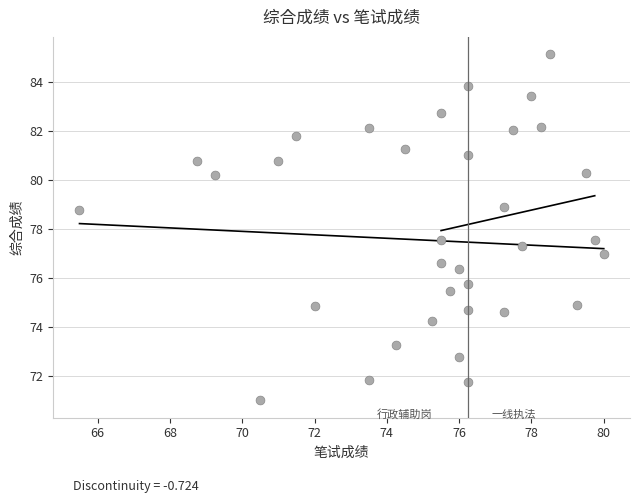

What is the range of Y values (max minus min)?

14.1